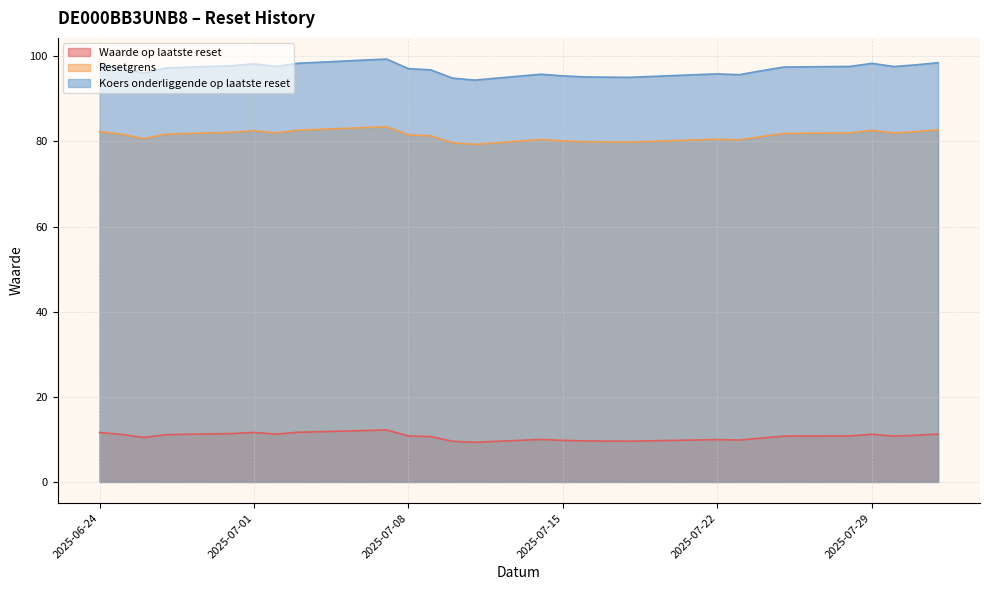

What is the sum of the Koers onderliggende op laatste reset values at 2025-07-25 and 2025-07-01?

195.7